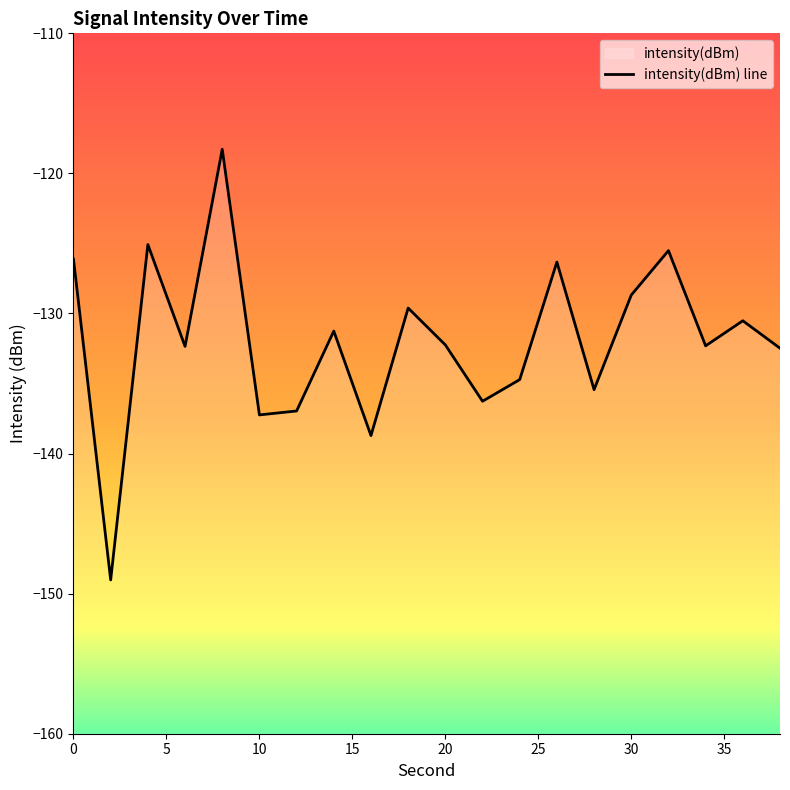

Reading right to left, extract all data points from this chart.

-132.5	-130.5	-132.3	-125.5	-128.7	-135.4	-126.3	-134.7	-136.3	-132.2	-129.6	-138.7	-131.3	-137.0	-137.2	-118.3	-132.3	-125.1	-149.0	-126.1